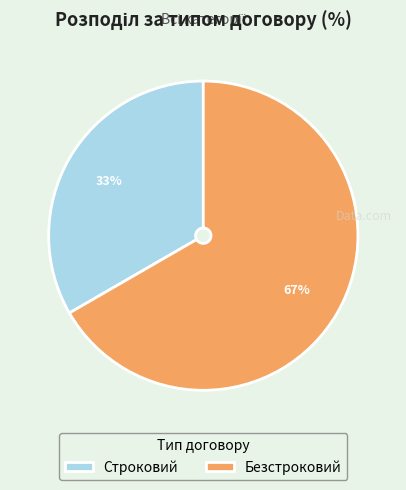

What percentage is the Строковий slice, to the nearest percent?

33%